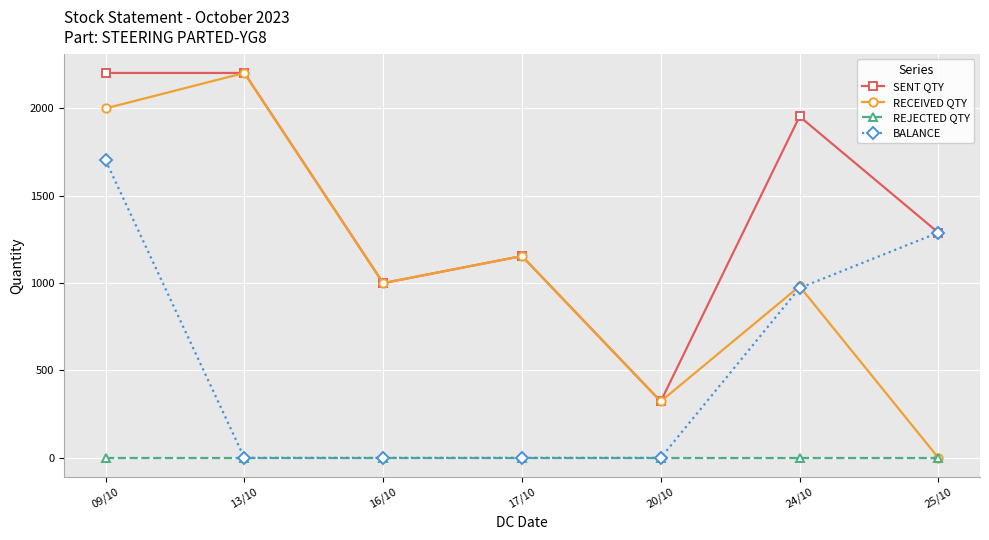

Is it true that RECEIVED QTY equals 3397 at 09/10?

False